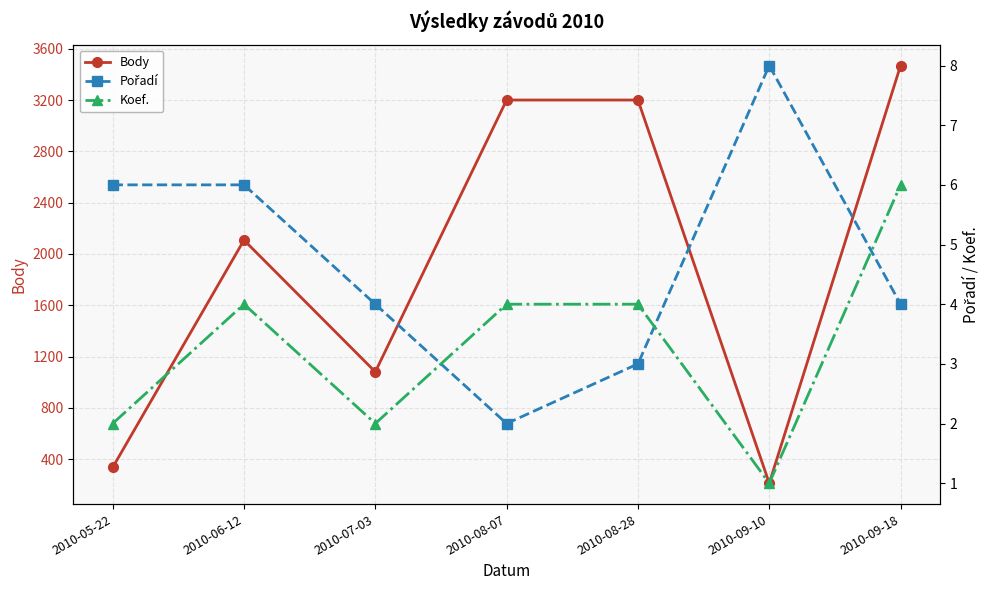

What is the sum of the Pořadí values at 2010-08-07 and 2010-09-10?

10